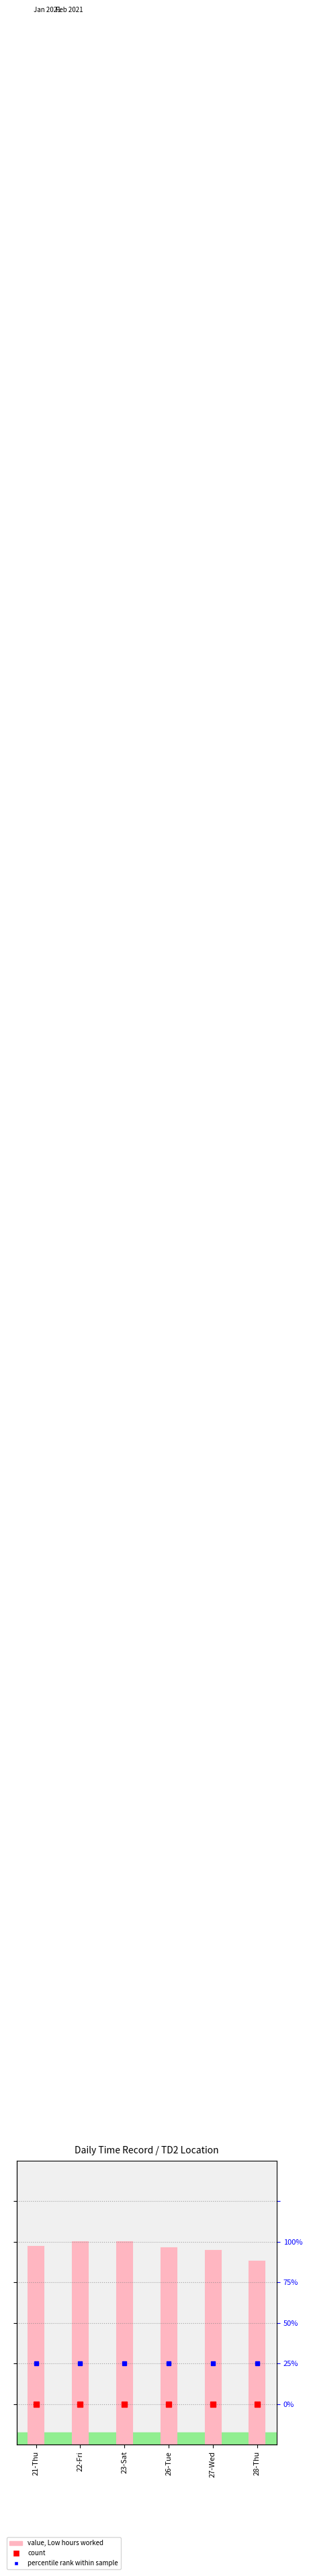

Is it true that the value at 22-Fri is 19.3?

False